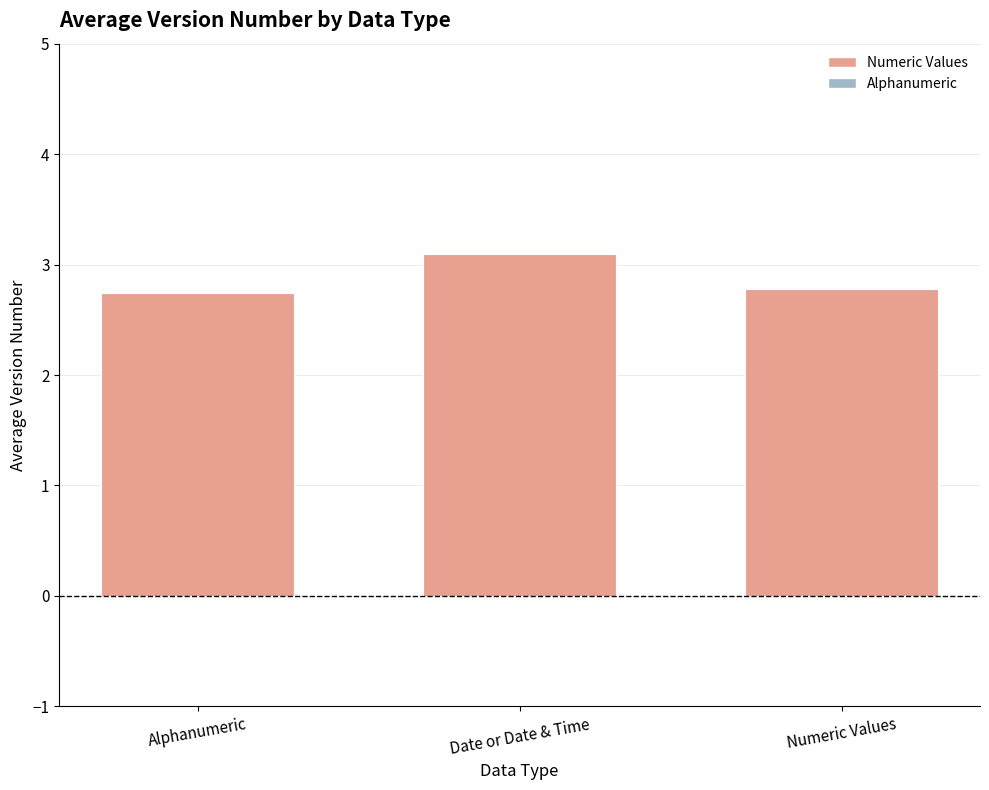

Reading left to right, list all the values displayed in this chart.

2.7	3.1	2.8